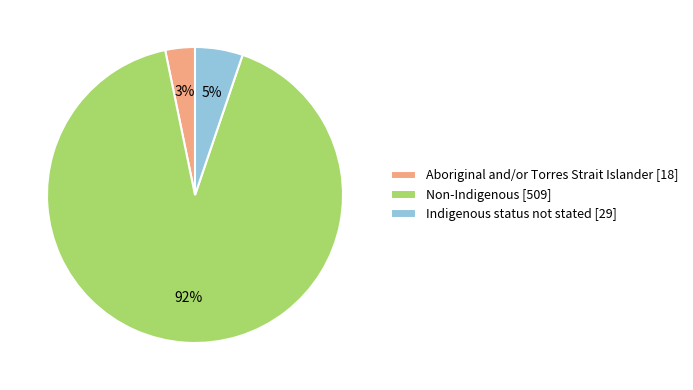

Between Non-Indigenous [509] and Aboriginal and/or Torres Strait Islander [18], which is larger?

Non-Indigenous [509]